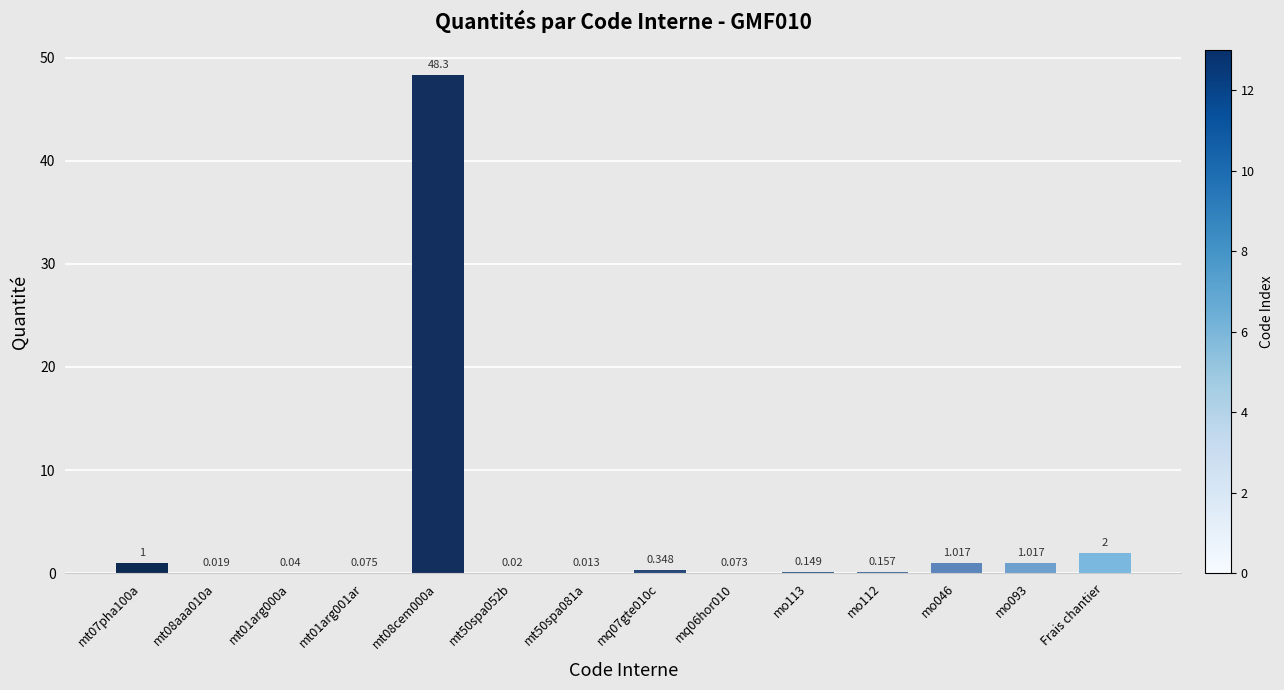

At which label is the value closest to 24?

Frais chantier